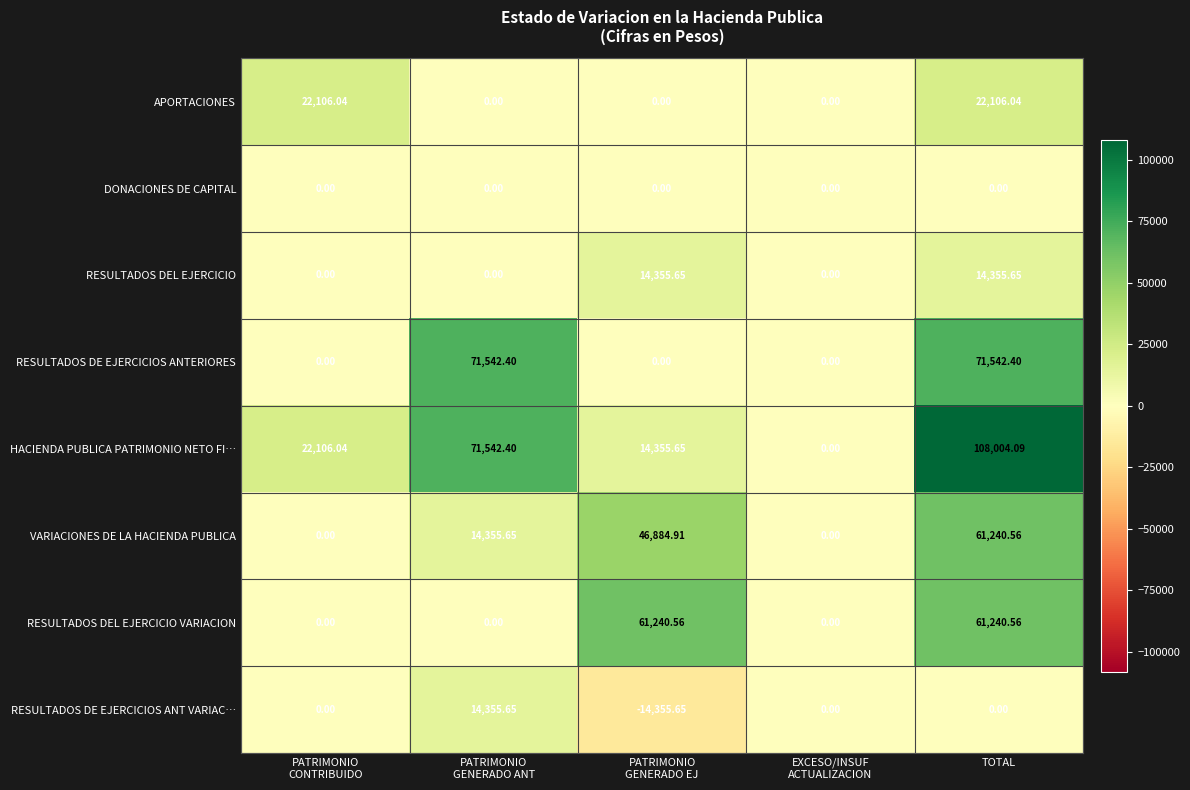

Which series has the largest range (max minus min)?

HACIENDA PUBLICA PATRIMONIO NETO FI…